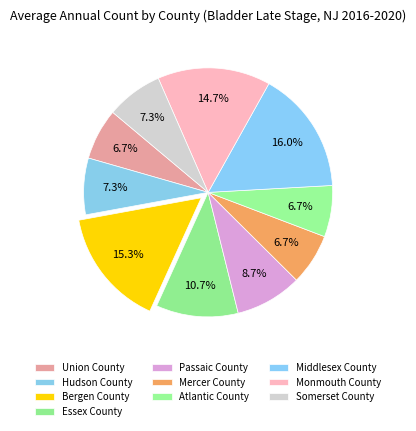

What portion of the pie excludes Somerset County?

92.7%